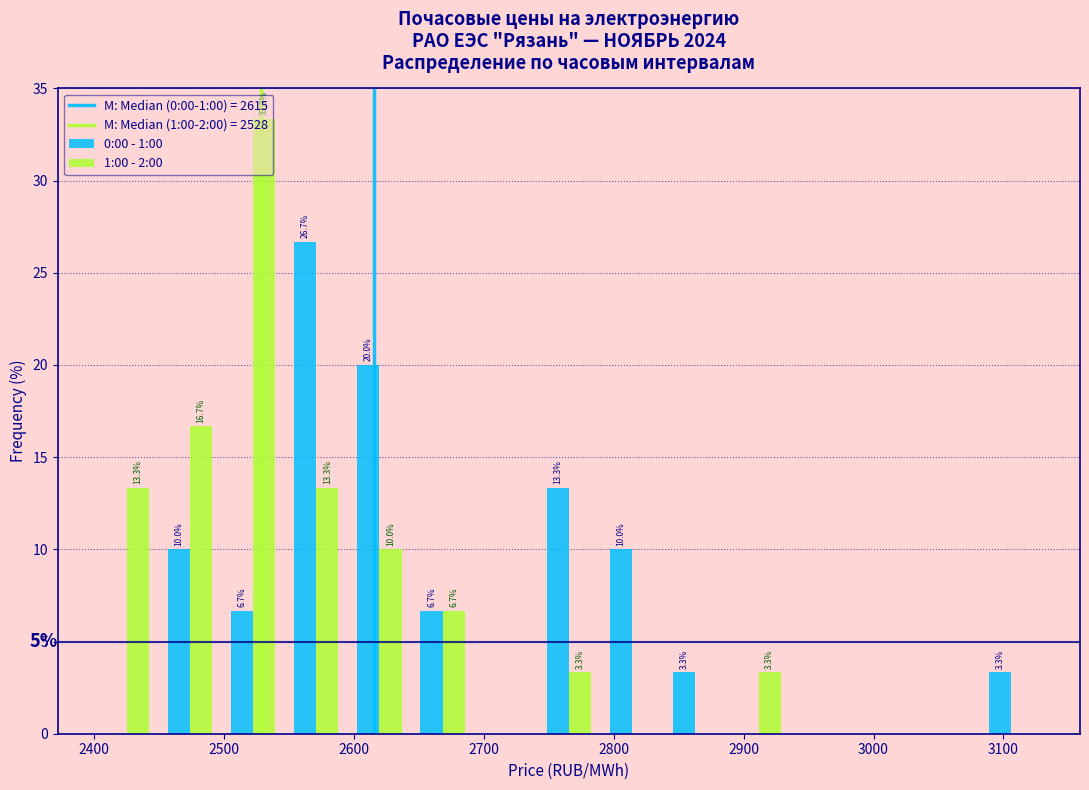

In the 0:00 - 1:00 series, which range on the x-axis has the tallest bar?

2550 to 2600